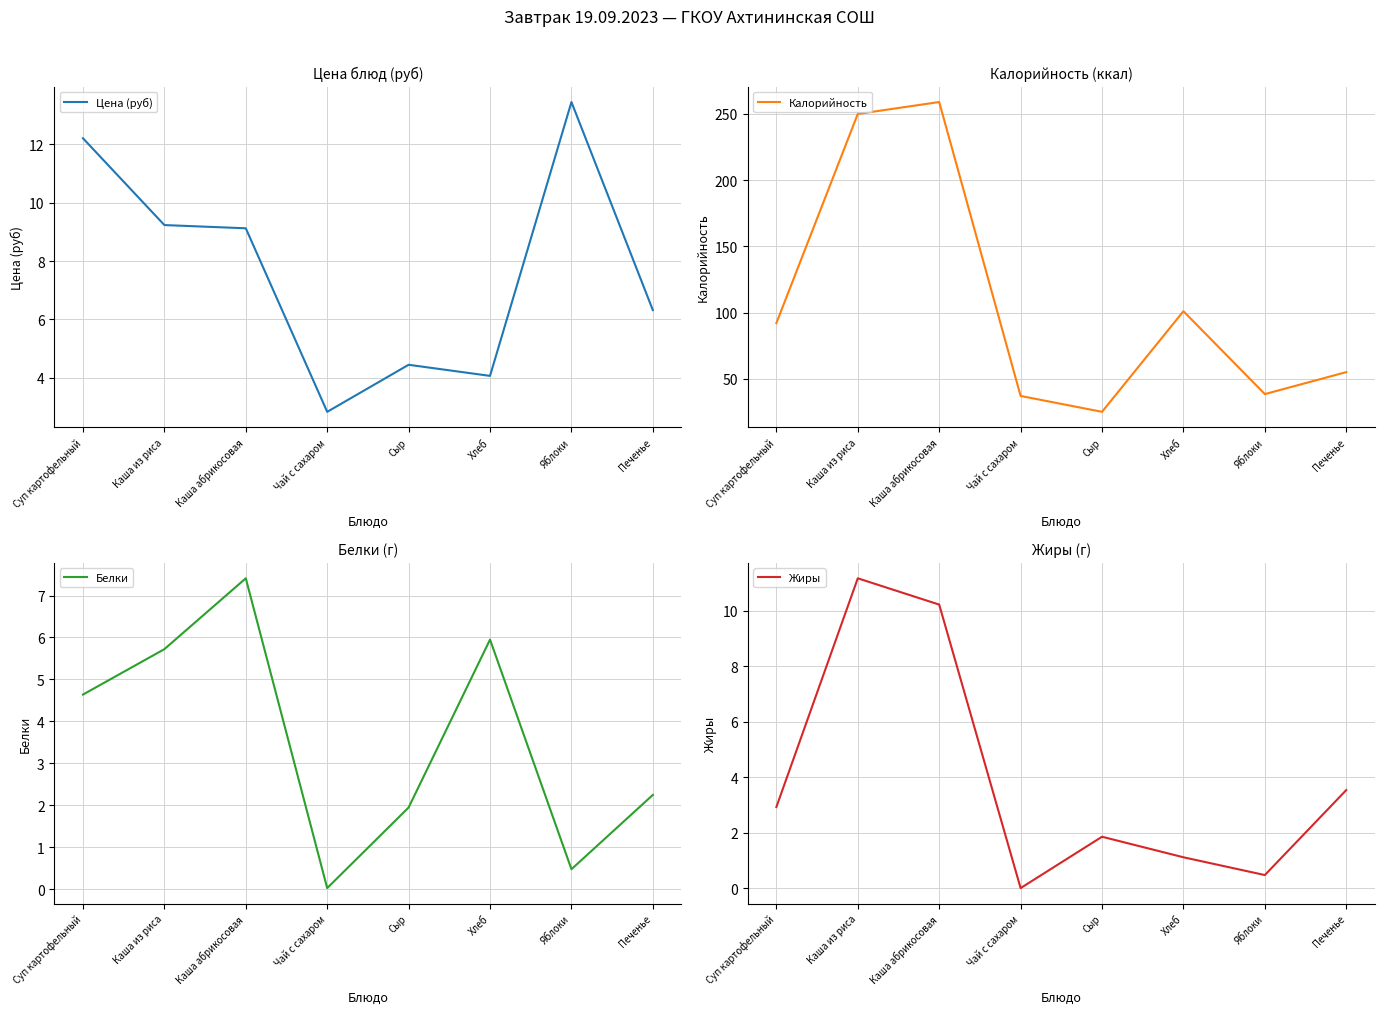

What is the highest value of the Жиры series?

11.2